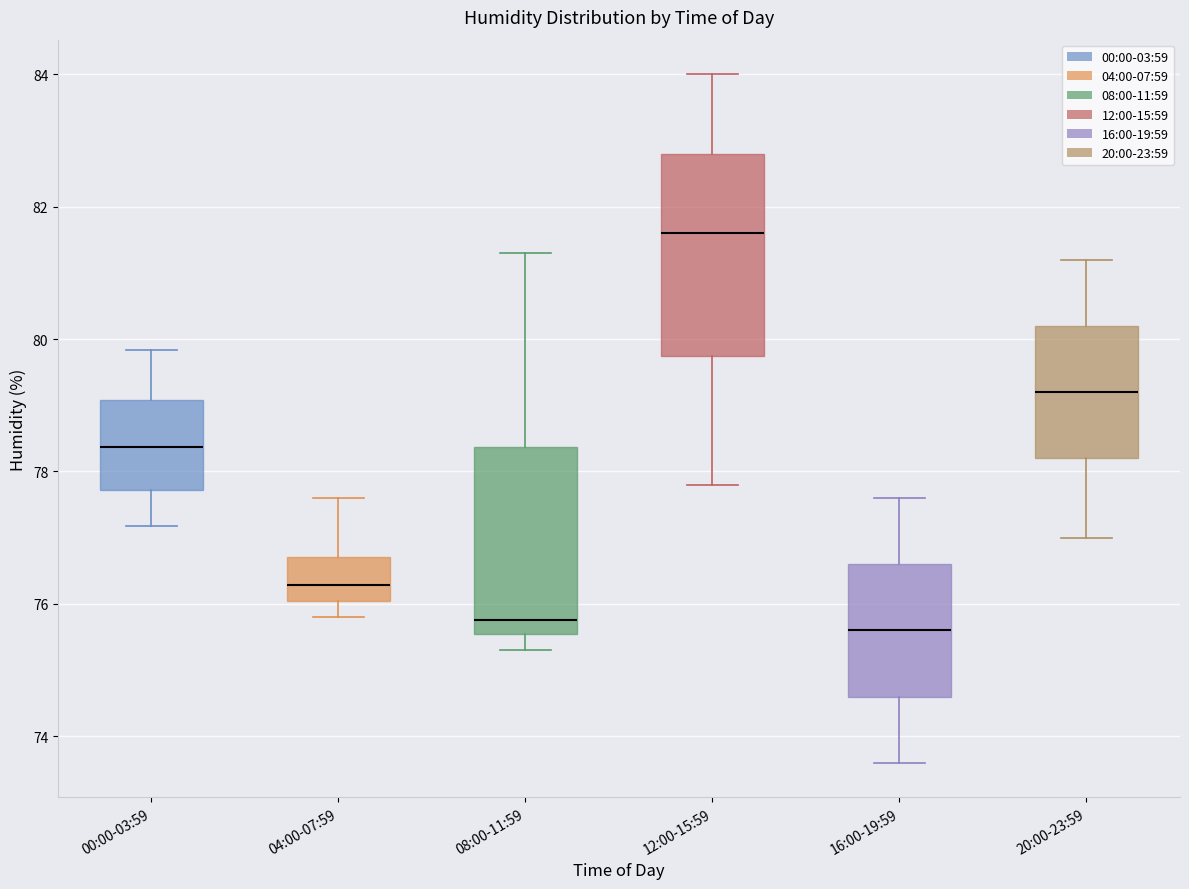

Which box is the tallest, from its lower edge to its upper edge?

12:00-15:59